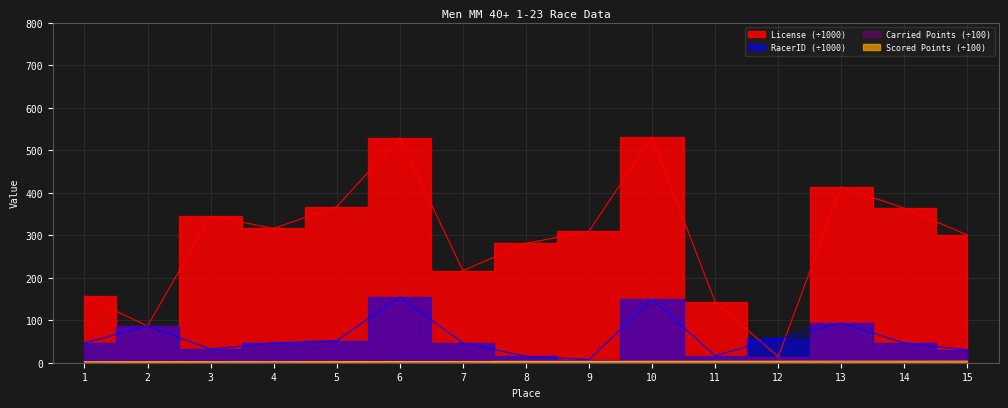

What is the value of the License point at the 11th from the left?

143.1